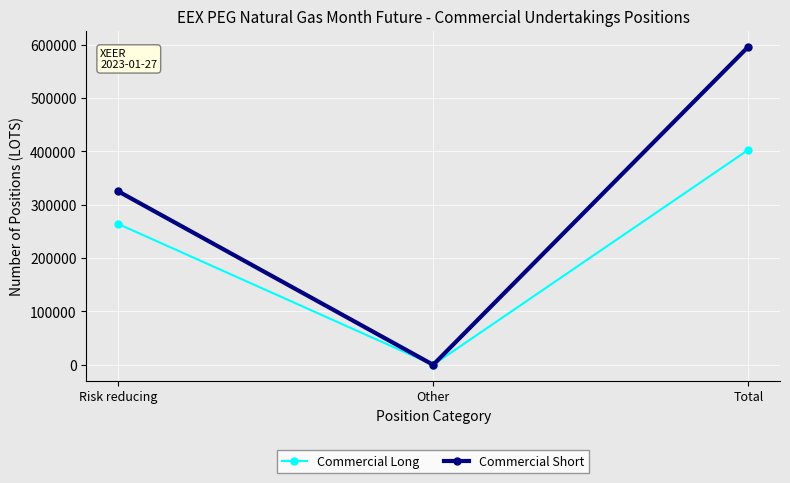

At how many categories does at least one series exceed 216441?

2